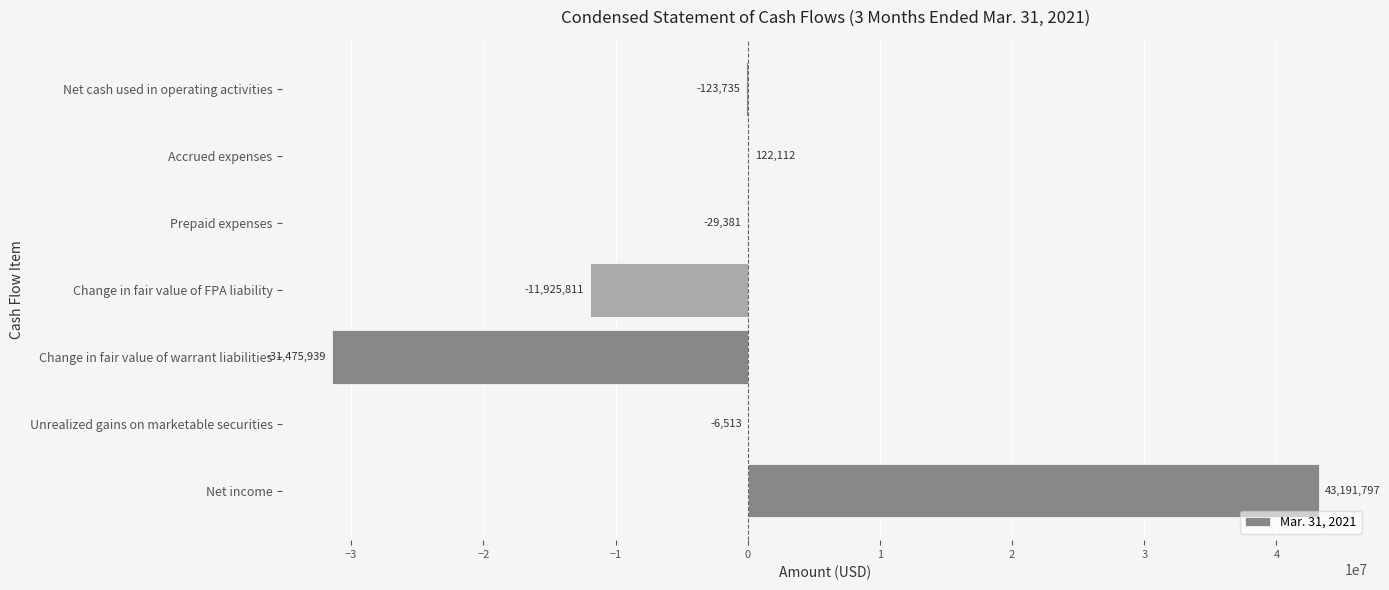

Is it true that the value at Change in fair value of warrant liabilities is -31475939?

True